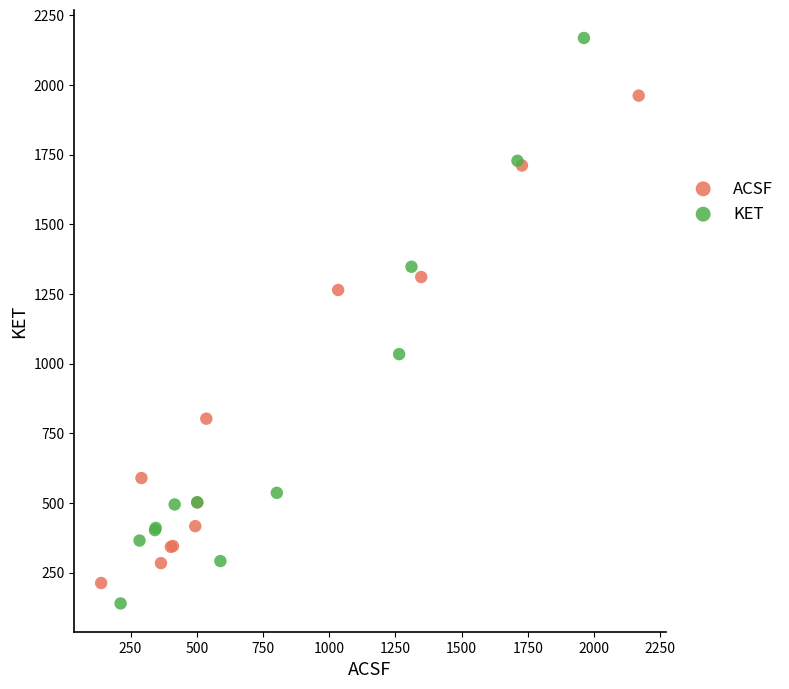

Which series contains the highest Y value?

KET